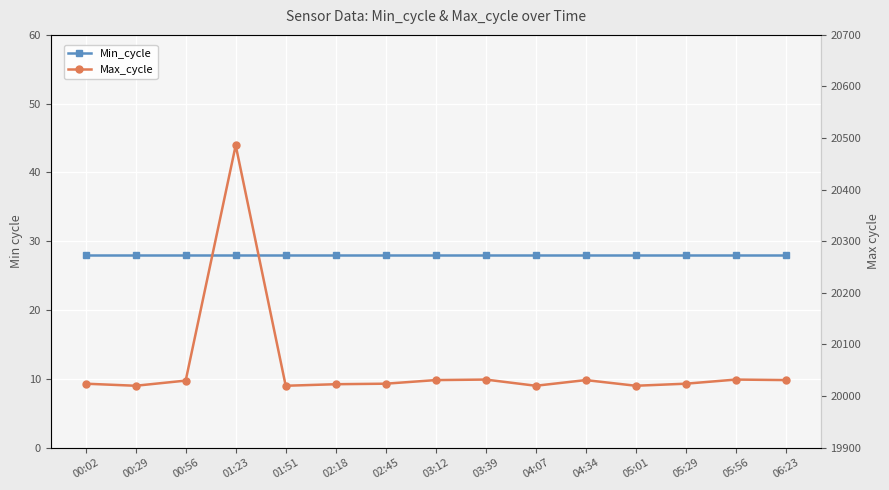

True or false: Max_cycle and Min_cycle cross at least once.

False